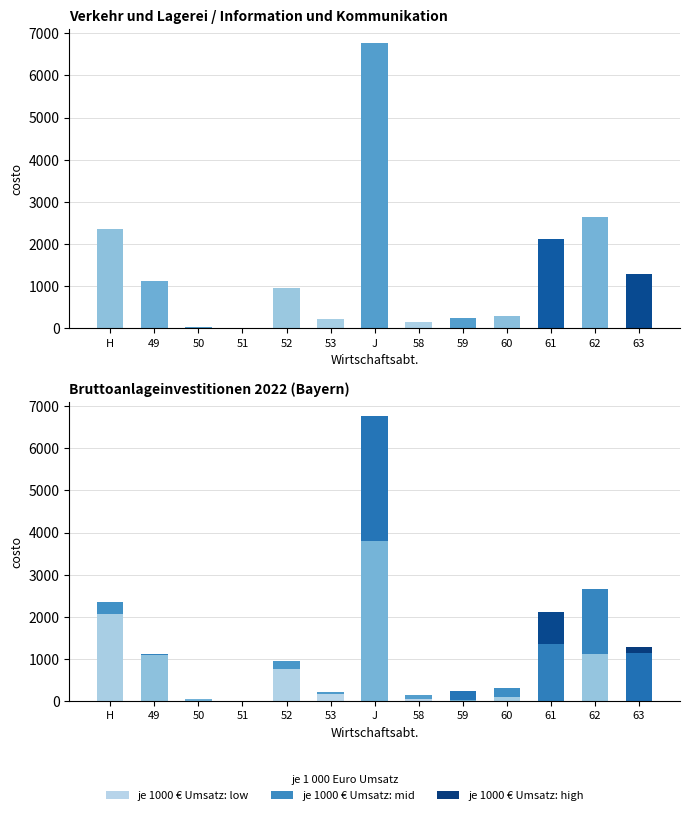

What is the label of the 7th bar from the right?

J